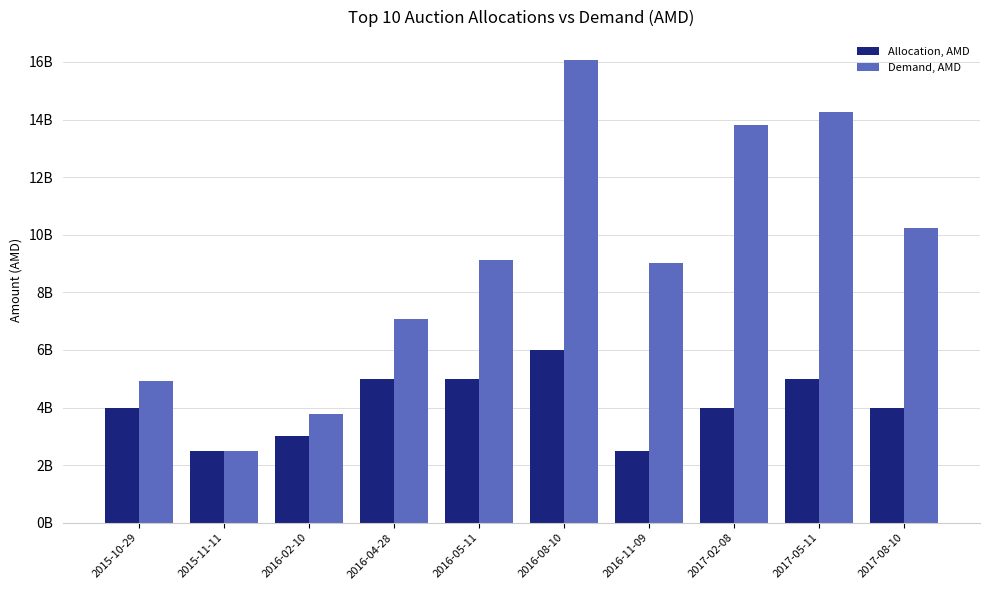

The Demand, AMD series shows 9108000000 at 2016-05-11. True or false?

True